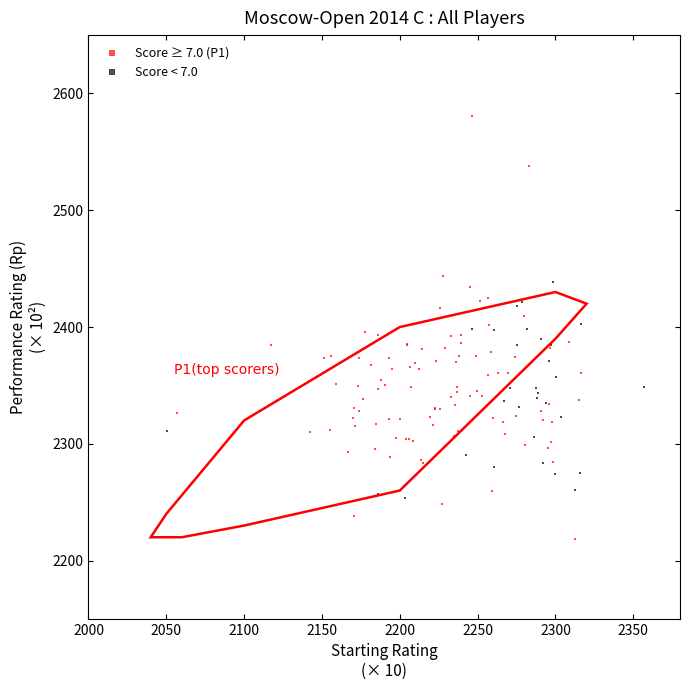

Which series contains the highest Y value?

Score ≥ 7.0 (P1)